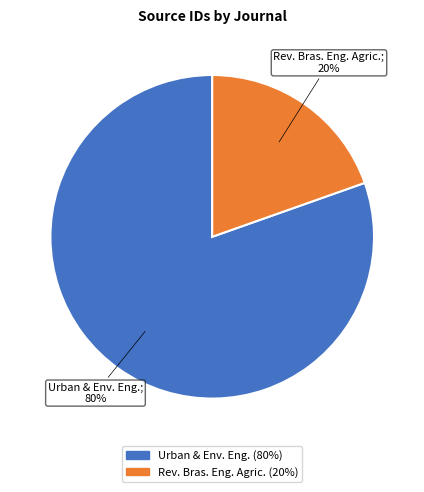

To the nearest percent, what is the average slice percentage?

50%